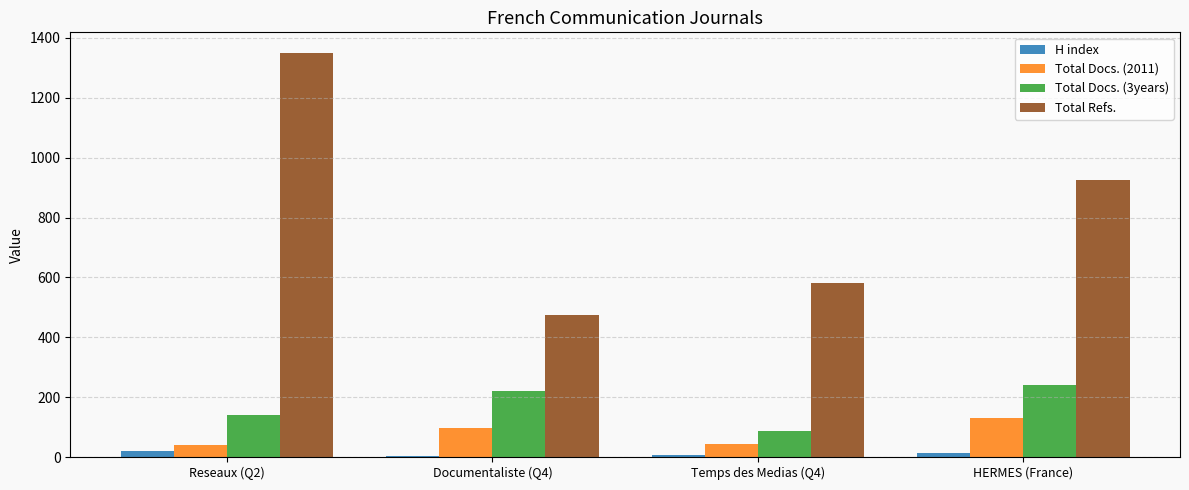

List the series in order of their peak value, lowest first.

H index, Total Docs. (2011), Total Docs. (3years), Total Refs.